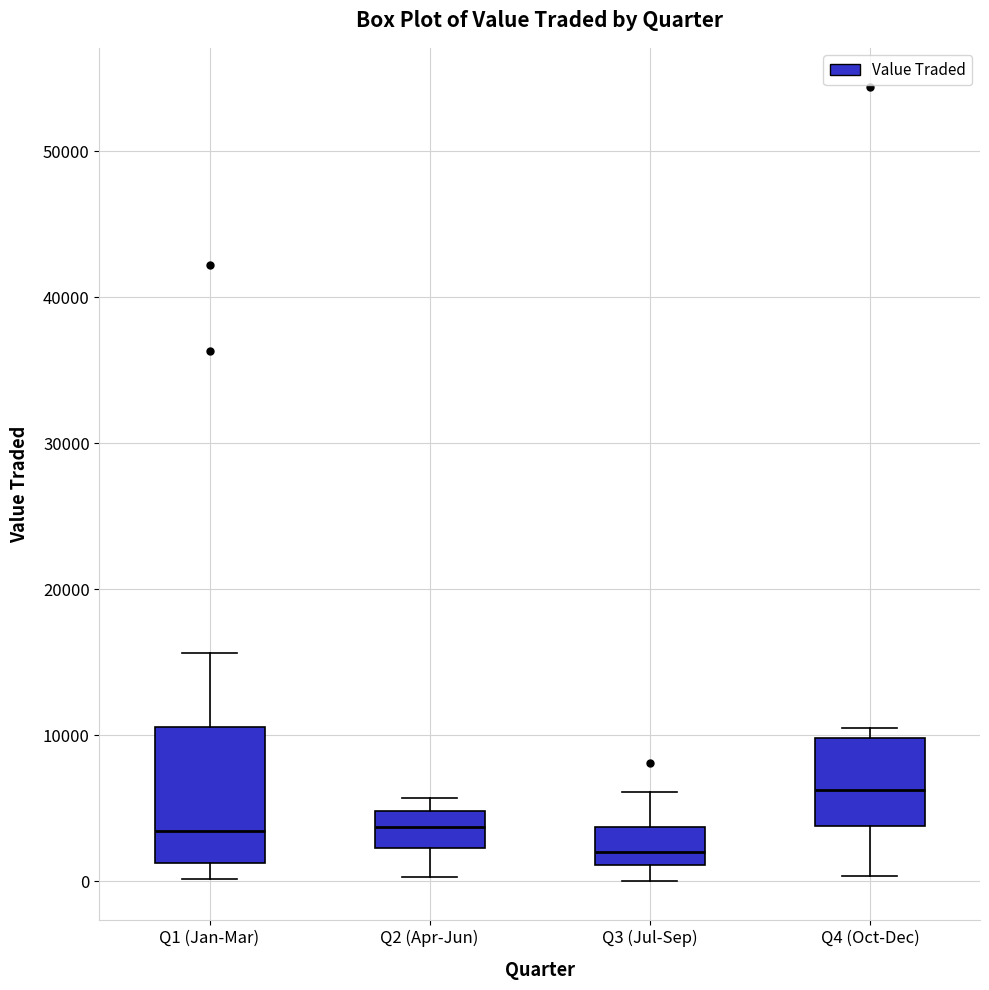

Where is the upper edge of the box for Q2 (Apr-Jun) on the y-axis? The values are not printed on the chart, so give them approximately, as read against the axis.

5000